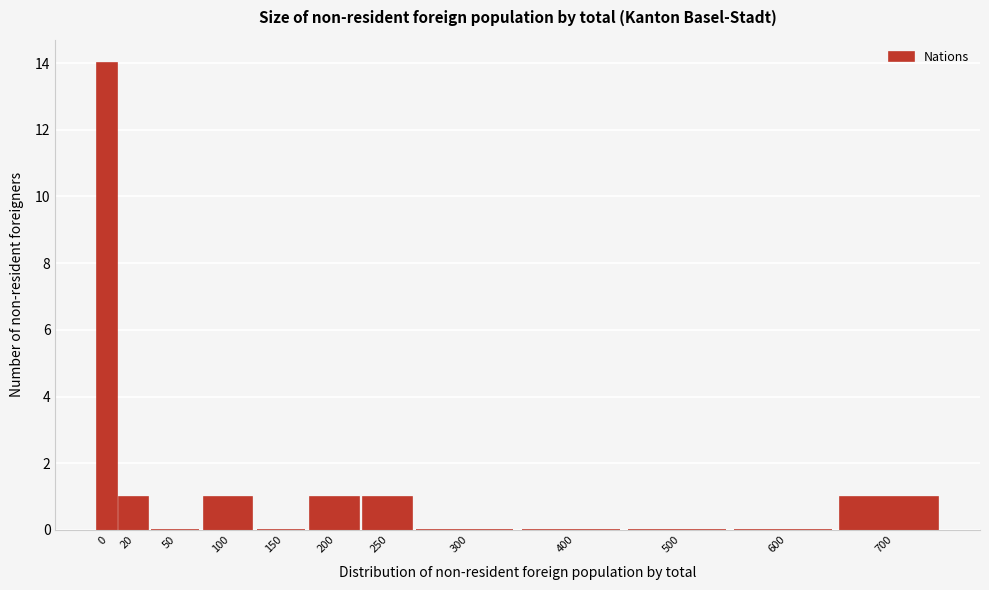

Reading left to right, extract all data points from this chart.

0=14	20=1	50=0	100=1	150=0	200=1	250=1	300=0	400=0	500=0	600=0	700=1